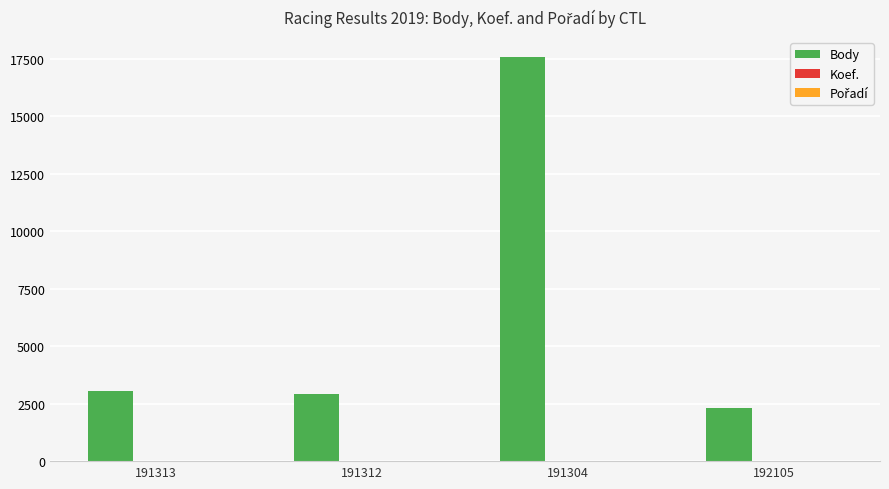

Count the number of categories in the chart.

4